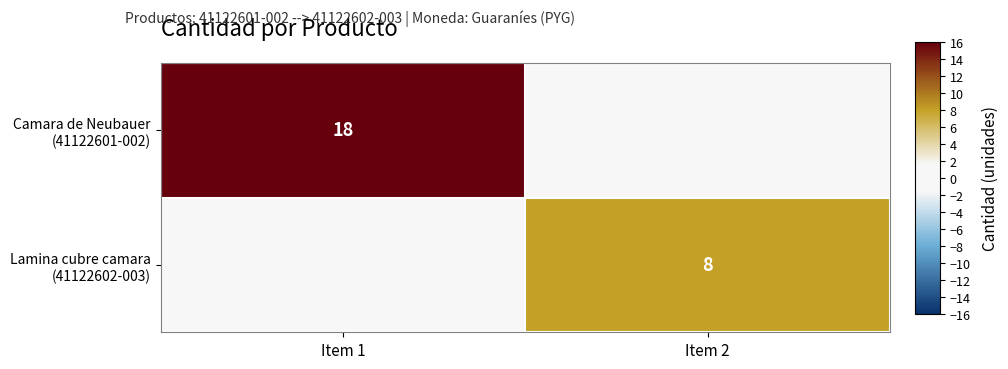

Where is Lamina cubre camara (41122602-003) nearest to the value 4?

Item 1